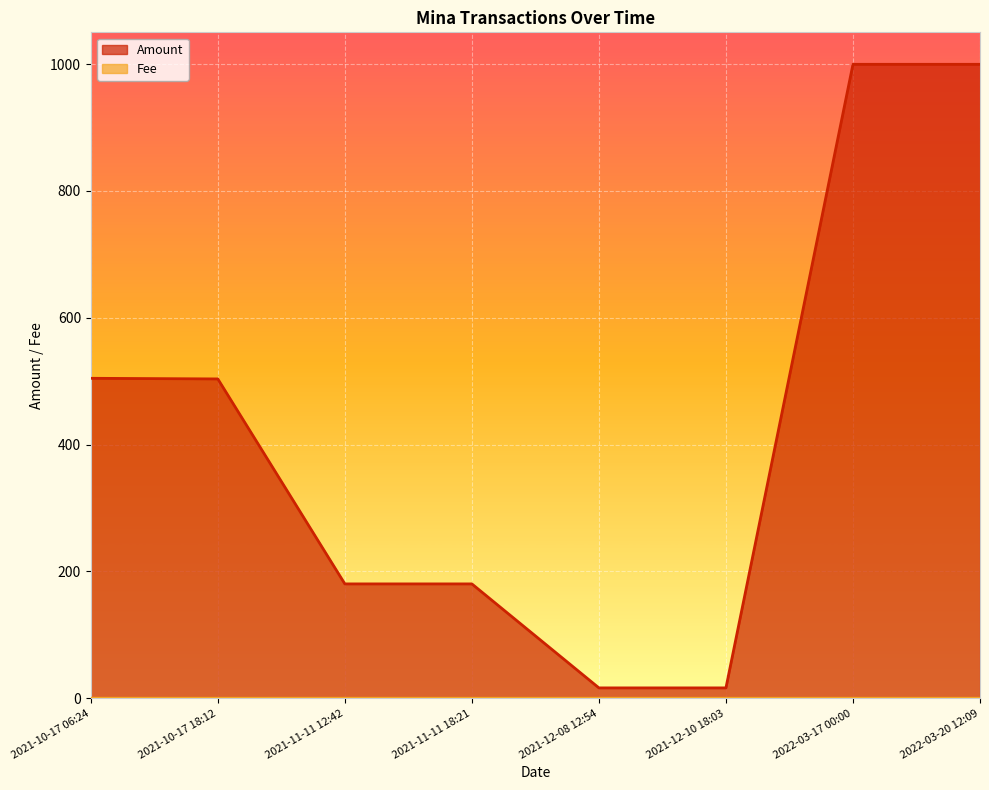

Which series has the largest total across all categories?

Amount